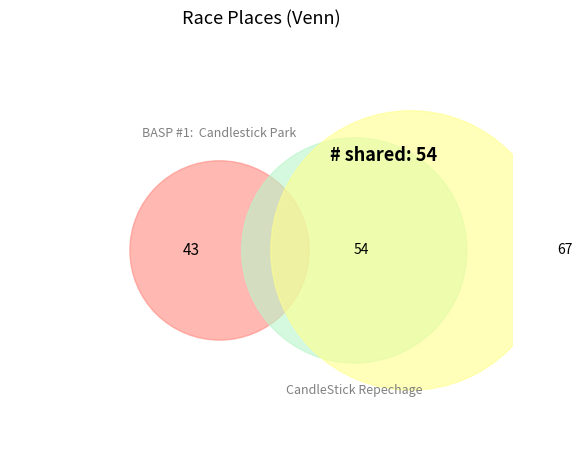

What is the change in value from BASP #1:  Candlestick Park to BASP #3:  Sierra Point Night Cross?

+24